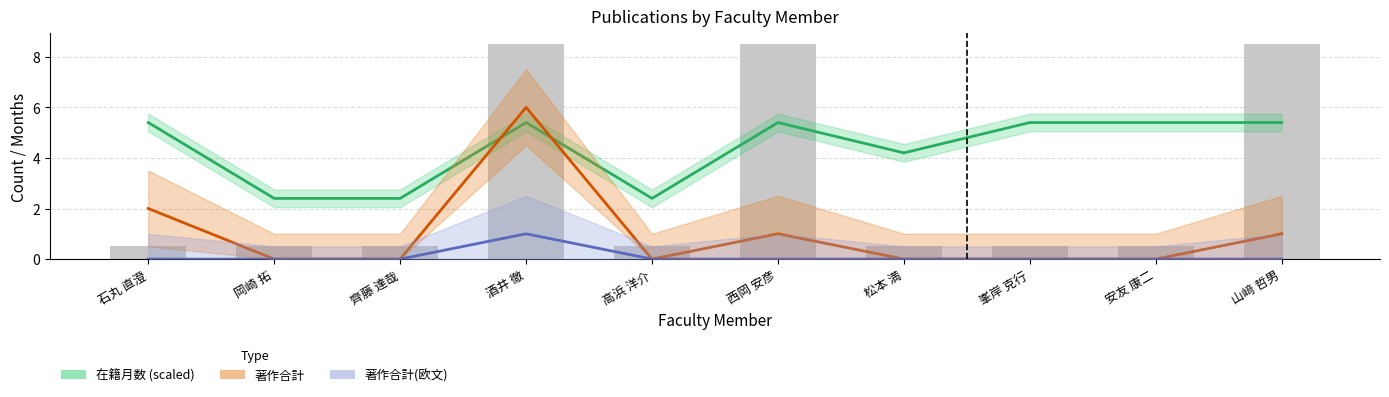

List the series in order of their overall mean, highest first.

在籍月数 (scaled), 著作合計, 著作合計(欧文)